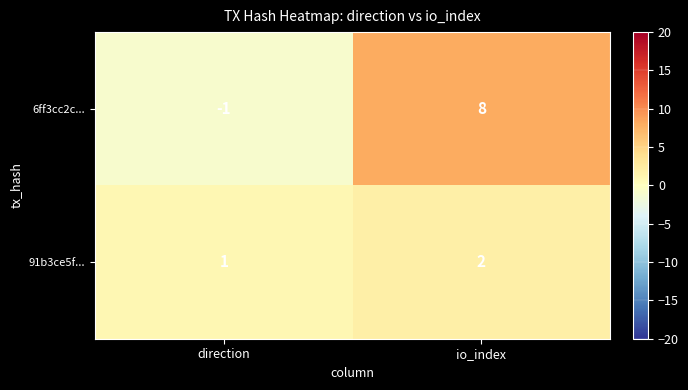

The value of 91b3ce5f... at io_index is 2. True or false?

True